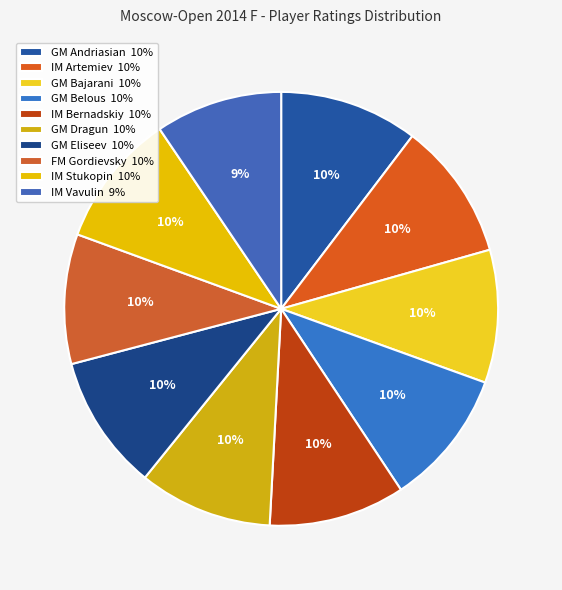

Which slice is the smallest?

IM Vavulin